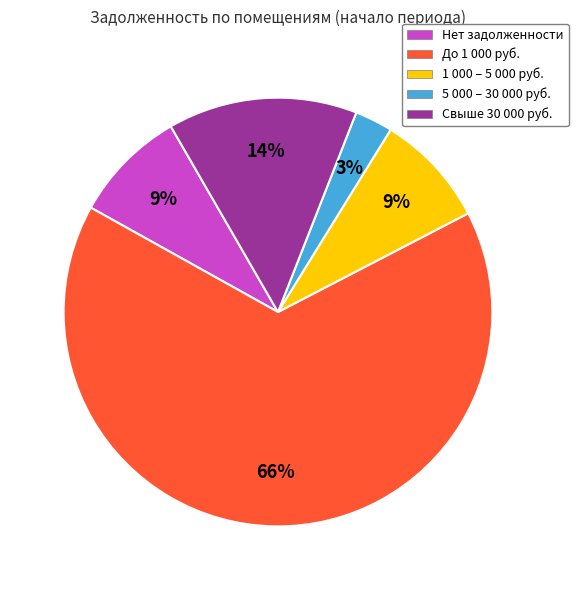

Is it true that Нет задолженности is 9% of the pie?

True